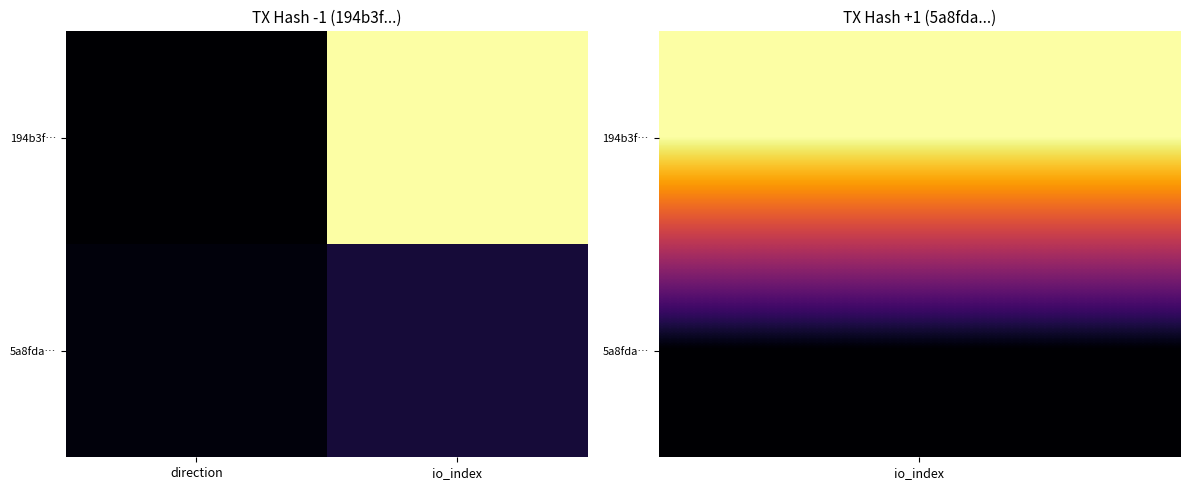

Rank the series by their average value, from highest to lowest.

194b3f…, 5a8fda…